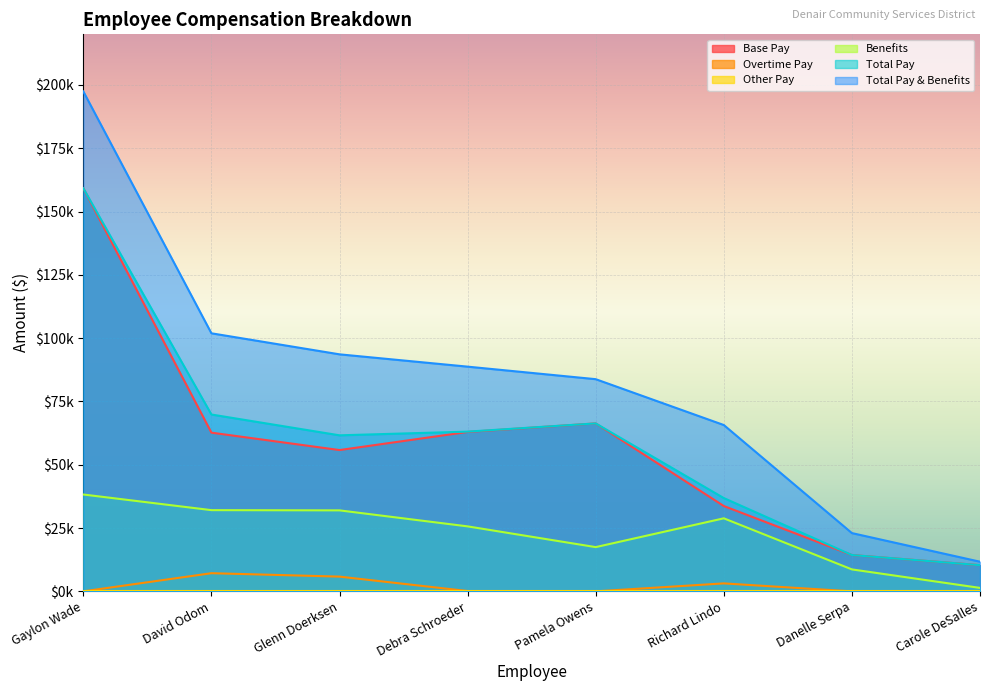

What is the approximate value of Base Pay at Danelle Serpa, to the nearest 50?

14350